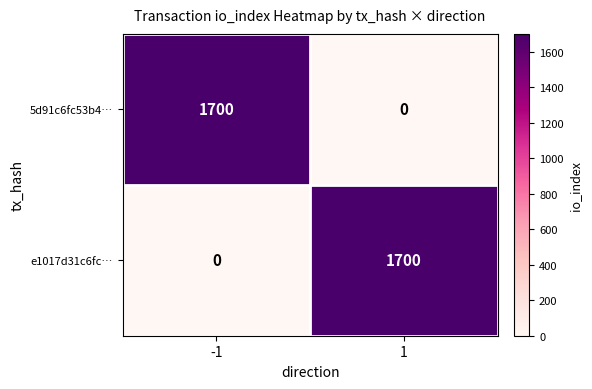

What is the difference between the maximum and minimum values in the e1017d31c6fc… series?

1700